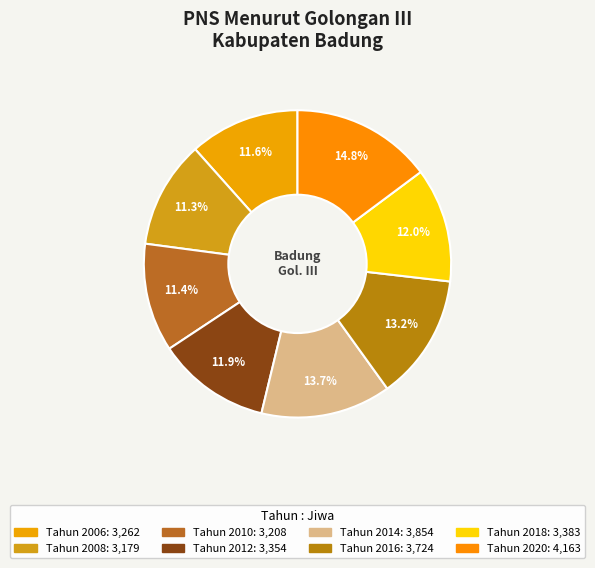

Count the number of slices in the pie.

8